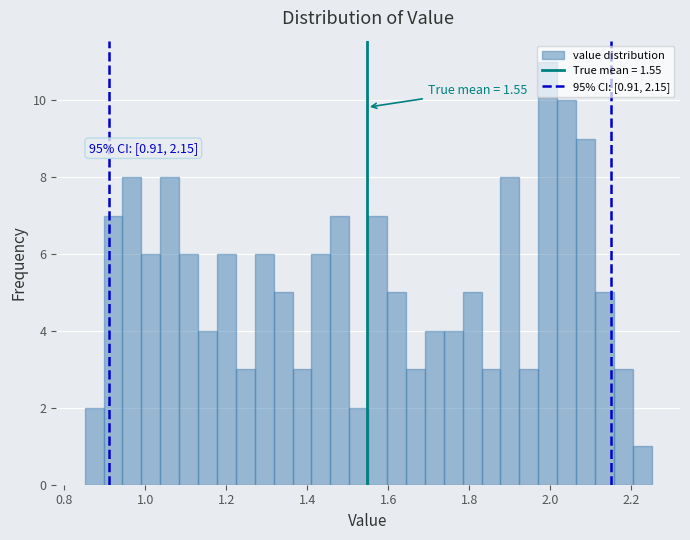

Around what value on the x-axis is the tallest bar? Give the approximate position of its centre, as read against the axis.

2.00